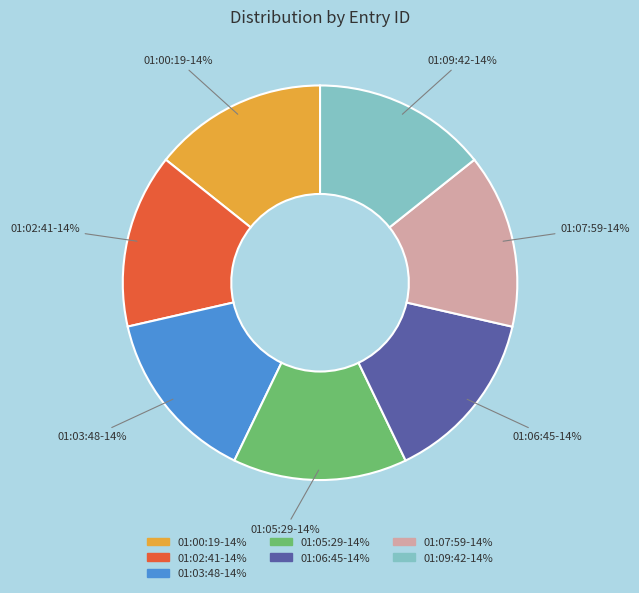

To the nearest percent, what is the average slice percentage?

14%